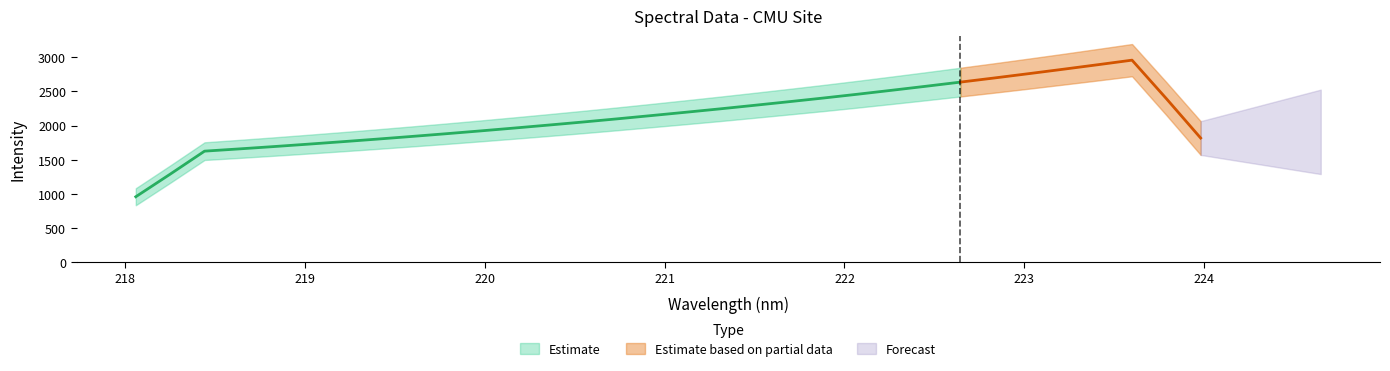

What is the average value?

2225.5